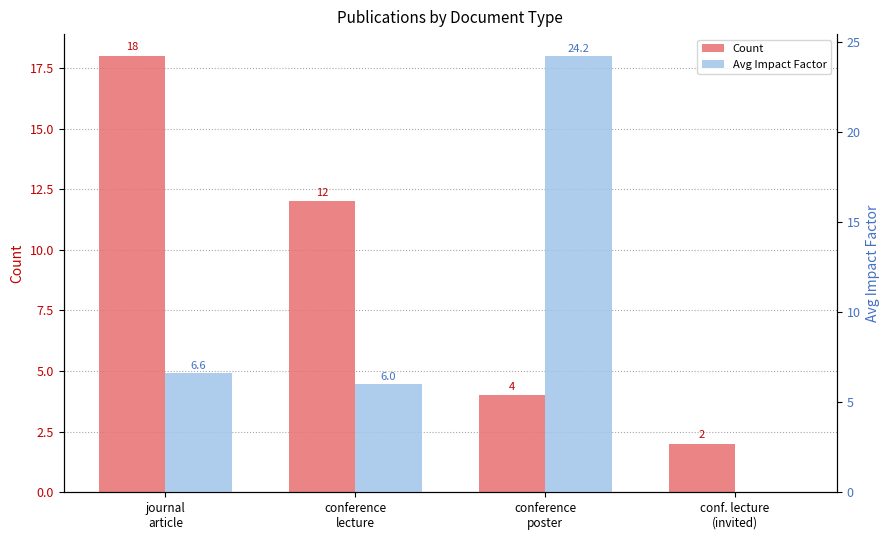

At which category does the chart reach its peak across all series?

conference
poster